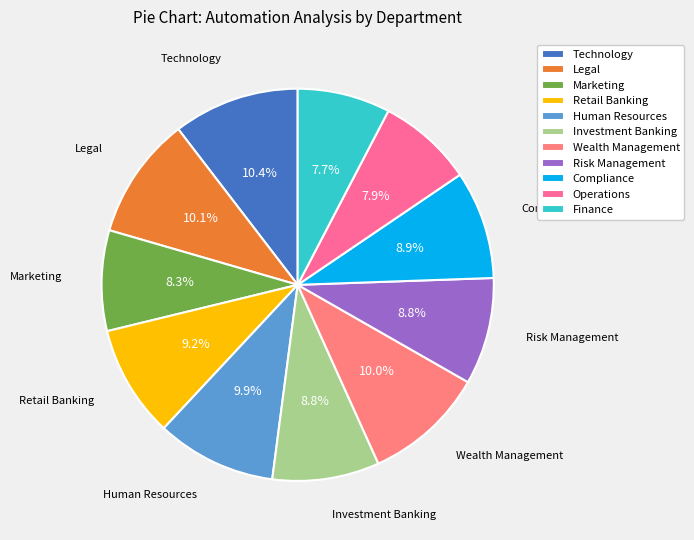

To the nearest percent, what percentage of the pie is Finance?

8%